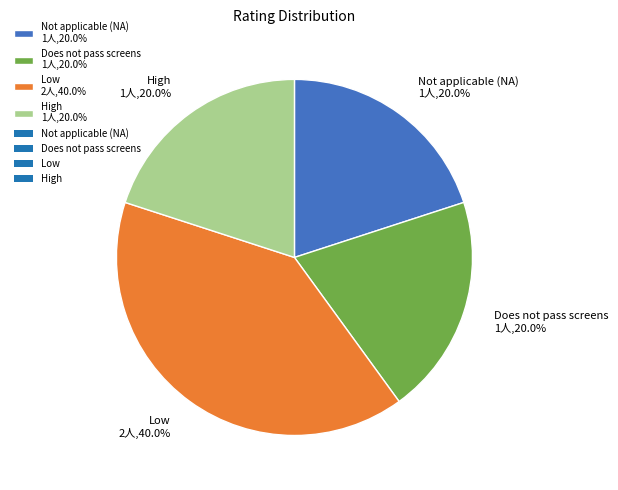

Combined, do High and Does not pass screens account for over 50%?

No